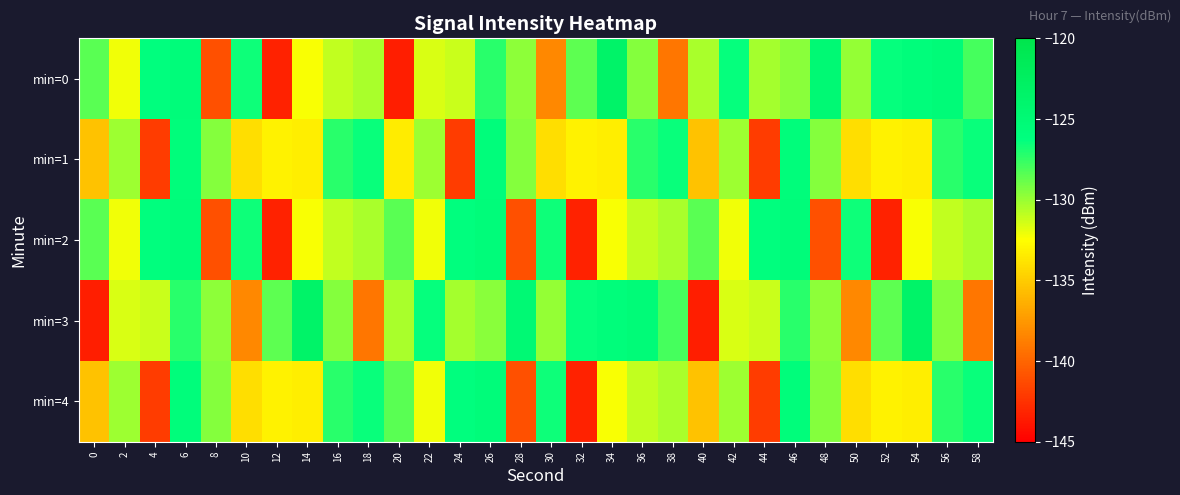

At which category is the sum across all series the highest?

6